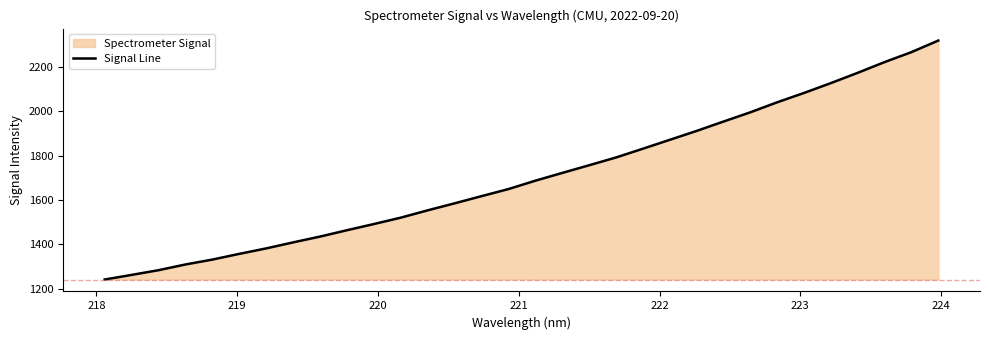

What is the difference between the maximum and minimum values?

1077.6